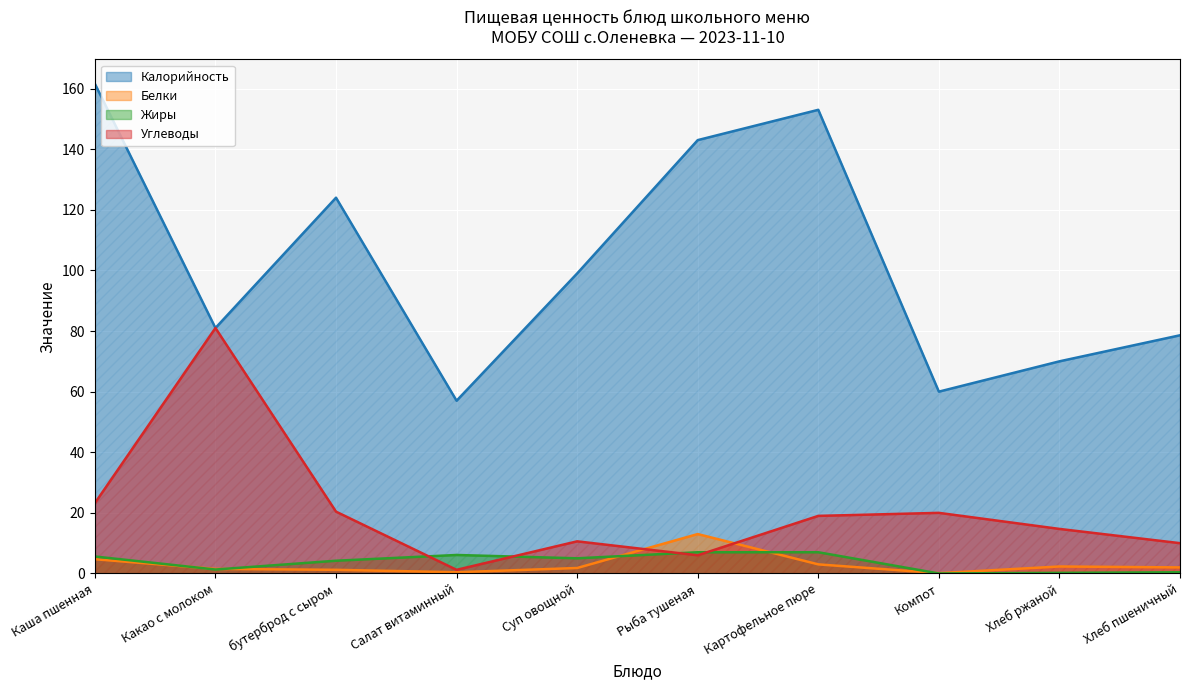

What is the sum of the Белки values at Суп овощной and Картофельное пюре?

4.8